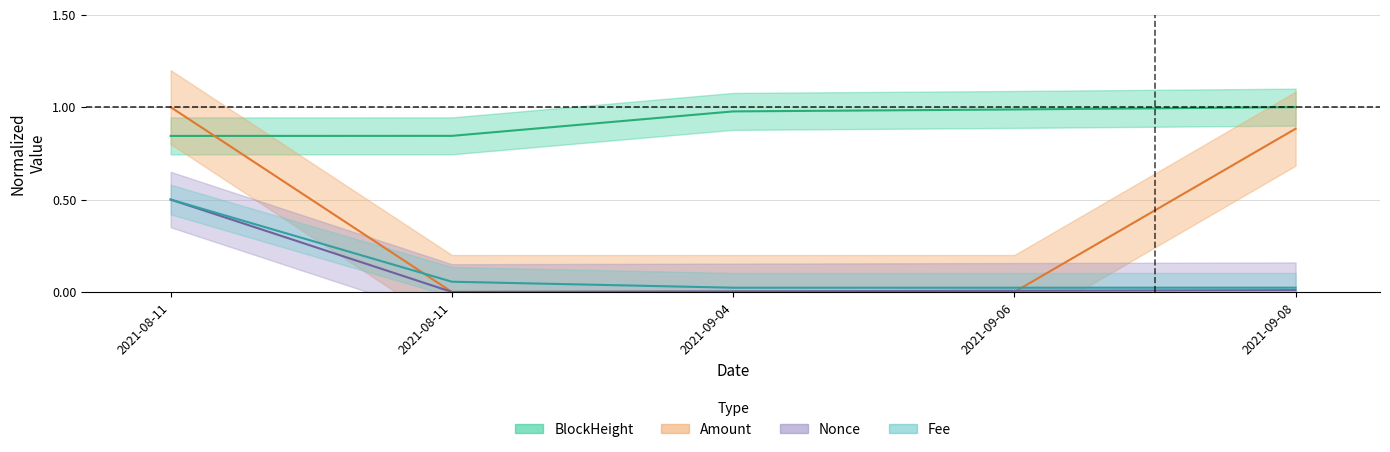

Between 2021-08-11 and 2021-09-06, which series saw the biggest shift?

BlockHeight